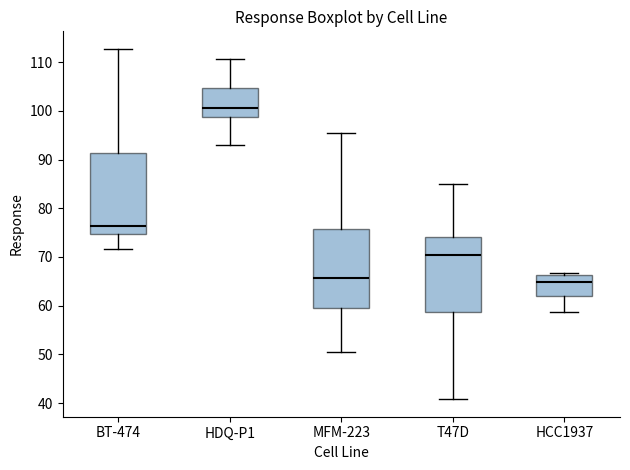

Reading left to right, read every box against the y-axis: the position of its median line, the range the box covers, and the ends of its whiskers. The values are not printed on the chart, so give them approximately, as read against the axis.

BT-474: median 76, box 75 to 91, whiskers 72 to 113
HDQ-P1: median 101, box 99 to 105, whiskers 93 to 111
MFM-223: median 66, box 59 to 76, whiskers 50 to 95
T47D: median 70, box 59 to 74, whiskers 41 to 85
HCC1937: median 65, box 62 to 66, whiskers 59 to 67